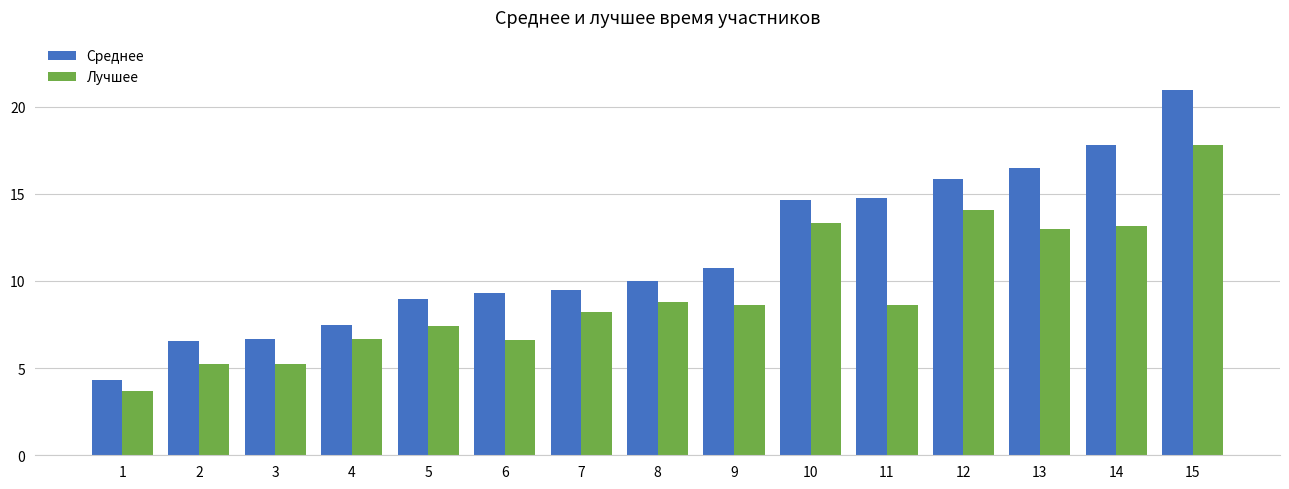

At how many categories does at least one series exceed 16?

3